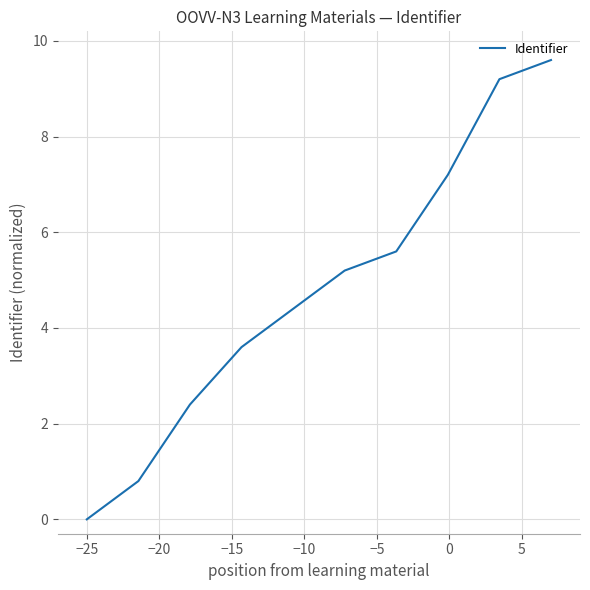

What is the difference between the maximum and minimum values?

9.6